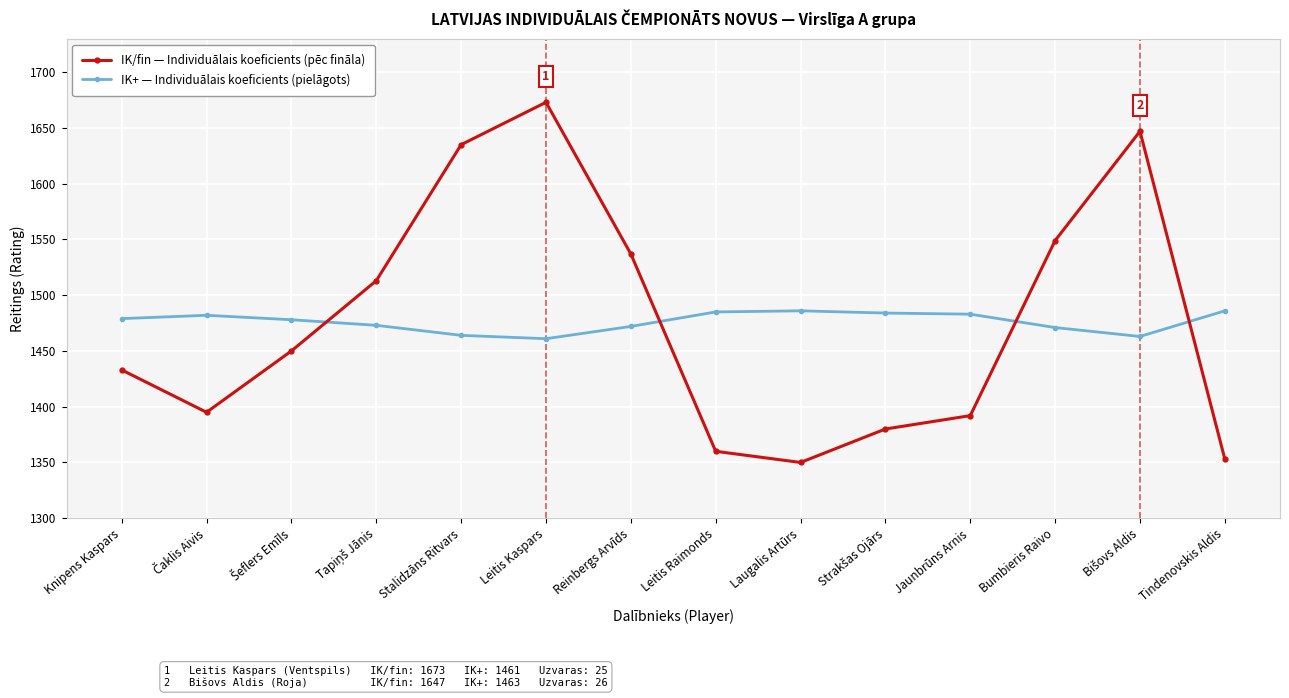

Which series changed the most between Reinbergs Arvīds and Laugalis Artūrs?

IK/fin — Individuālais koeficients (pēc fināla)